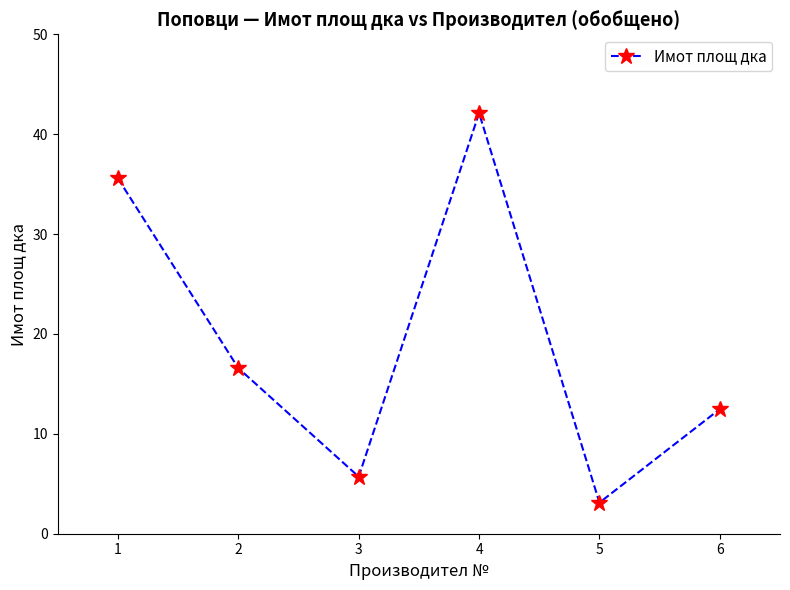

True or false: the data has more than 2 interior local peaks.

False